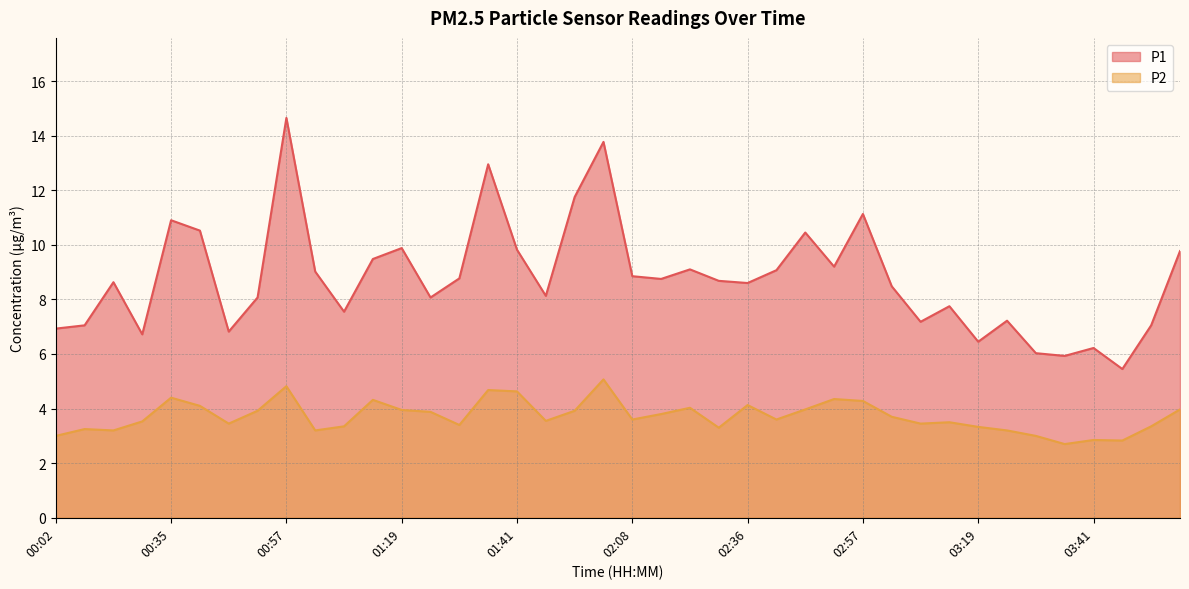

True or false: P2 and P1 cross at least once.

False